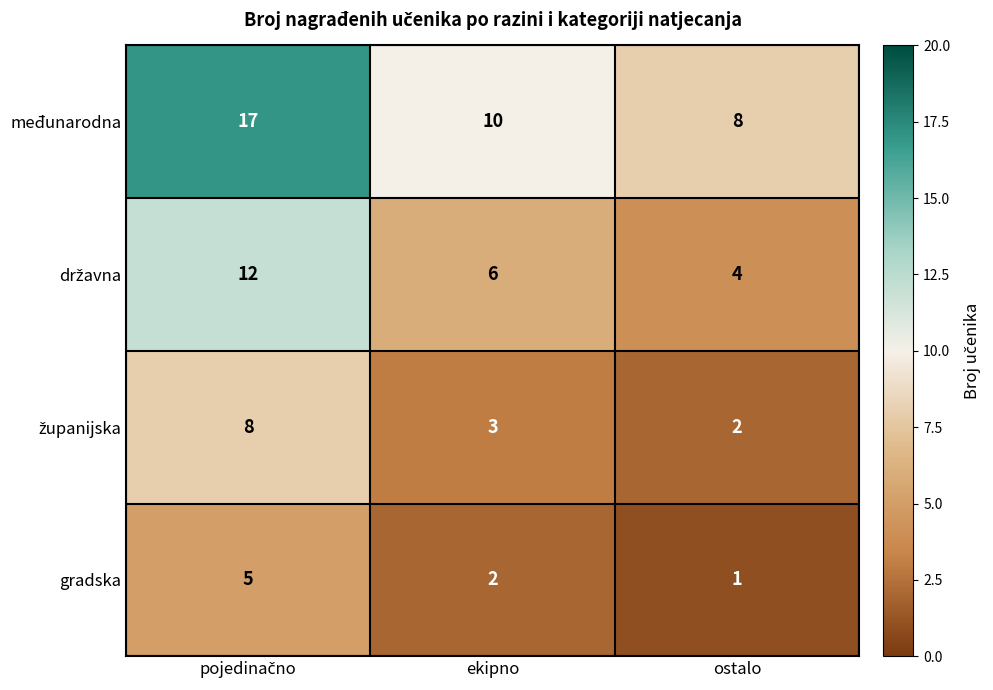

Is it true that gradska equals 1 at ekipno?

False